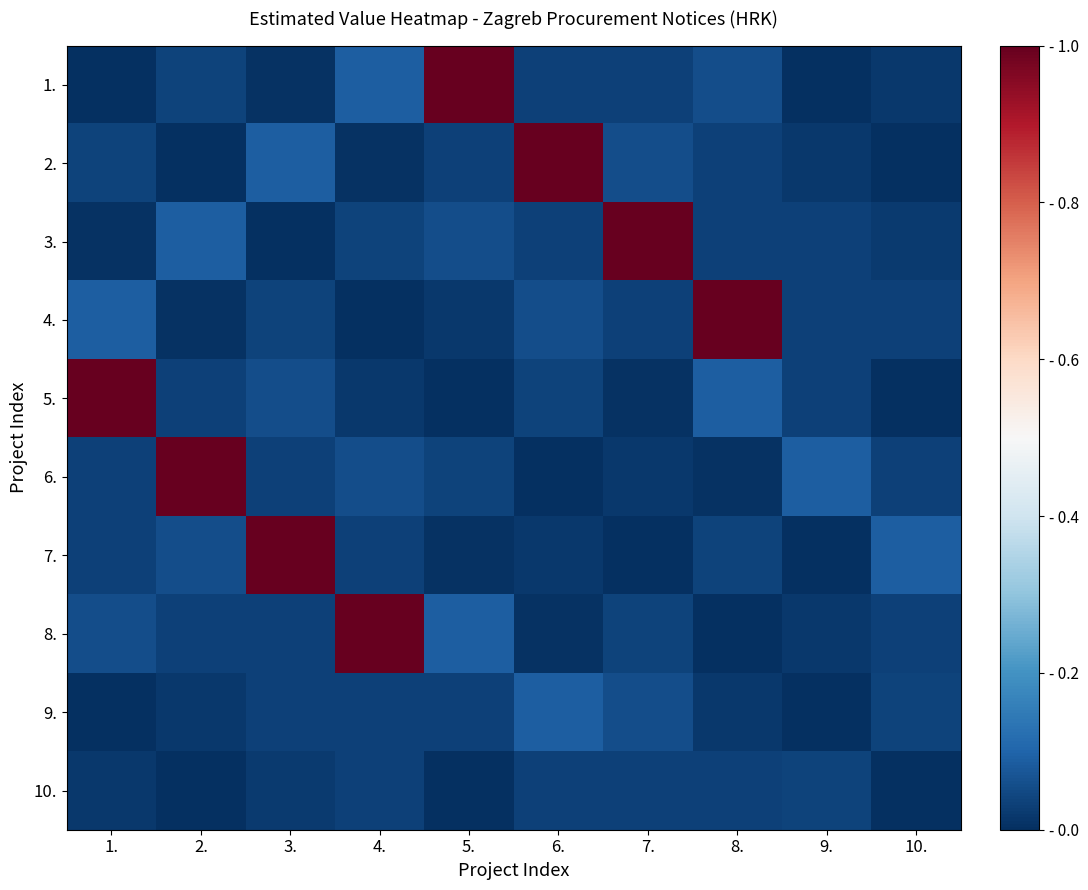

What is the total value across all series at 2.?

1.3